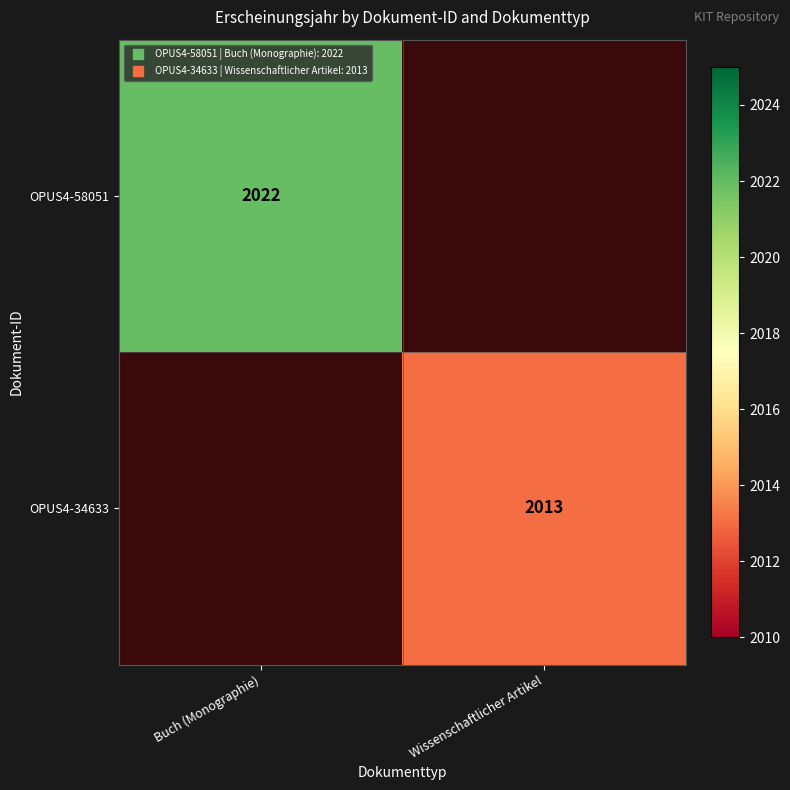

True or false: OPUS4-58051 has a value of 2786.7 at Buch (Monographie).

False